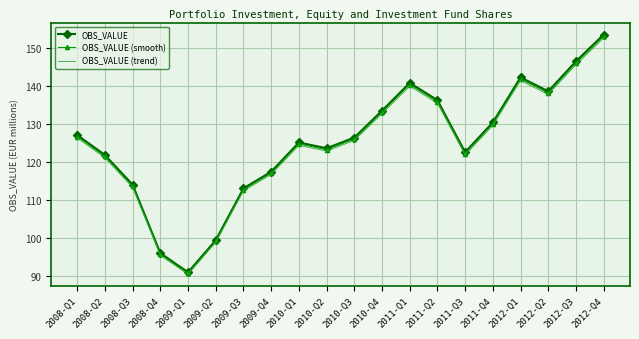

Reading left to right, what are all the values shown in this chart?

OBS_VALUE: 127.2	121.9	114.1	96.1	91.1	99.5	113.2	117.5	125.2	123.7	126.5	133.6	140.9	136.4	122.7	130.5	142.4	138.7	146.6	153.6
OBS_VALUE (smooth): 126.8	121.6	113.8	95.8	90.8	99.2	112.8	117.2	124.9	123.3	126.1	133.2	140.5	136.0	122.3	130.1	141.9	138.3	146.1	153.2
OBS_VALUE (trend): 126.4	121.2	113.4	95.6	90.6	98.9	112.5	116.8	124.5	123.0	125.8	132.8	140.0	135.5	121.9	129.7	141.5	137.9	145.7	152.7